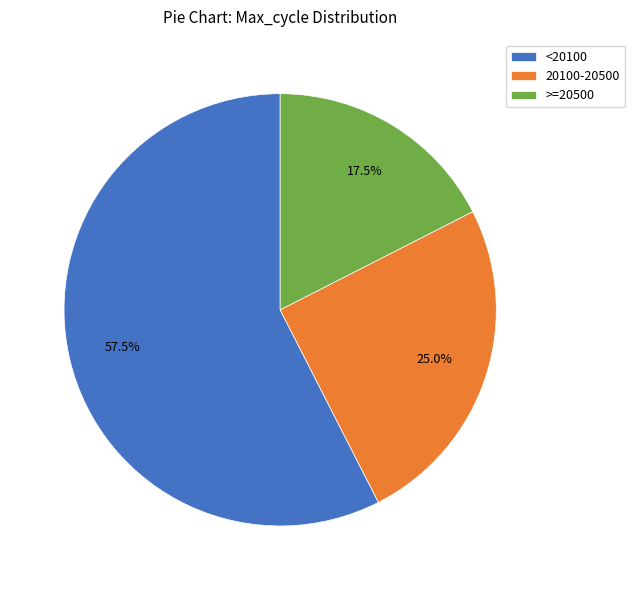

Count the number of slices in the pie.

3